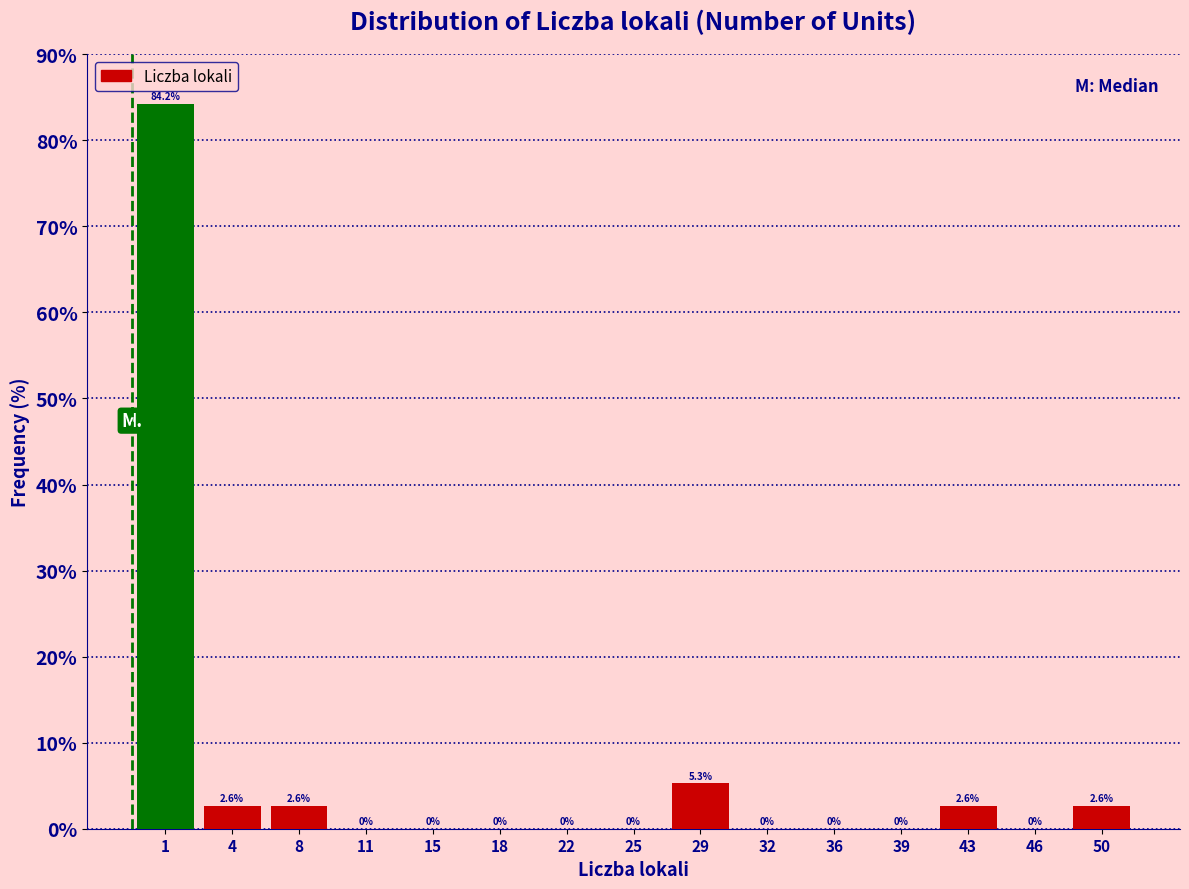

Reading right to left, transcribe all the data shown in this chart.

50=2.6	46=0.0	43=2.6	39=0.0	36=0.0	32=0.0	29=5.3	25=0.0	22=0.0	18=0.0	15=0.0	11=0.0	8=2.6	4=2.6	1=84.2